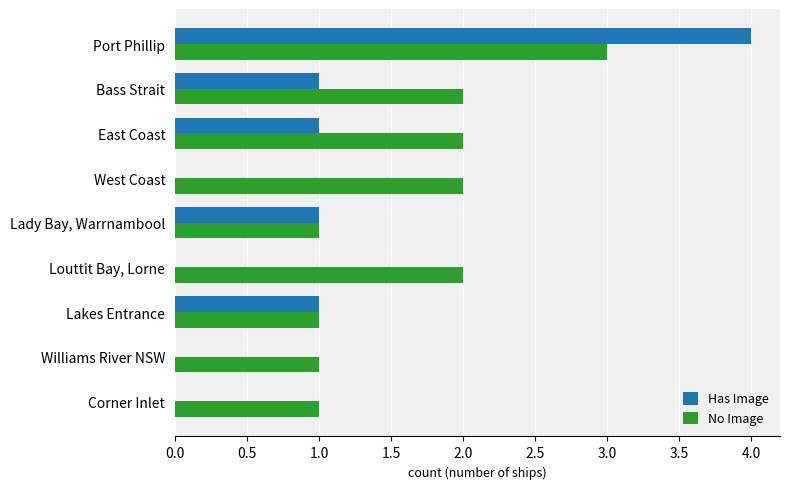

What is the greatest value displayed?

4